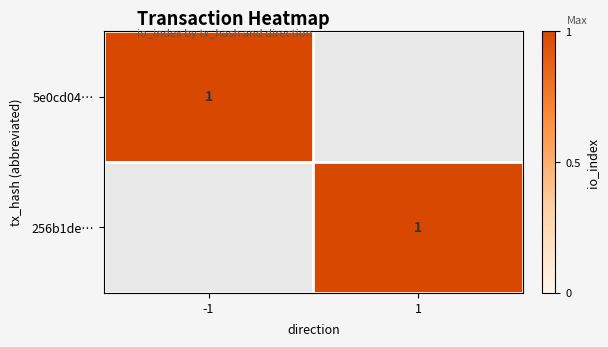

What is the maximum value for 256b1deb02522b4b6a06fd120502bb05240c7fe?

1